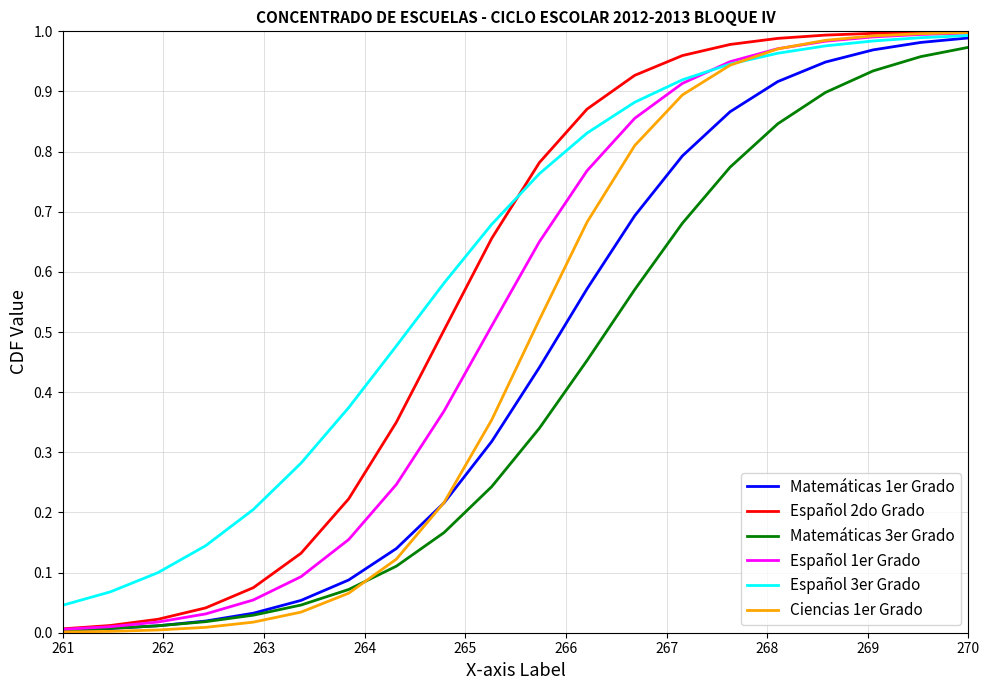

True or false: Matemáticas 3er Grado has more than 1 points higher than both neighbors.

False